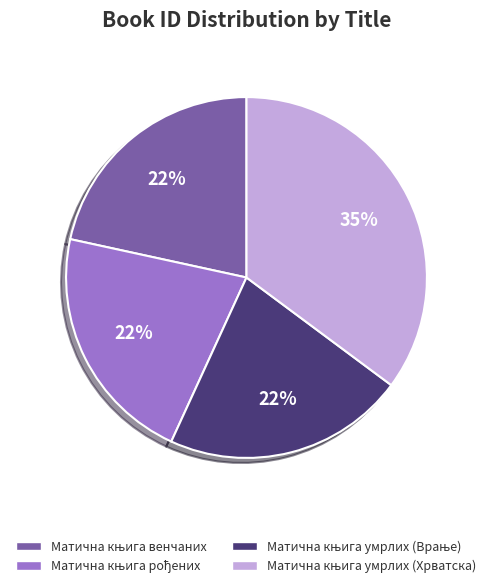

Does any single category account for the majority?

No